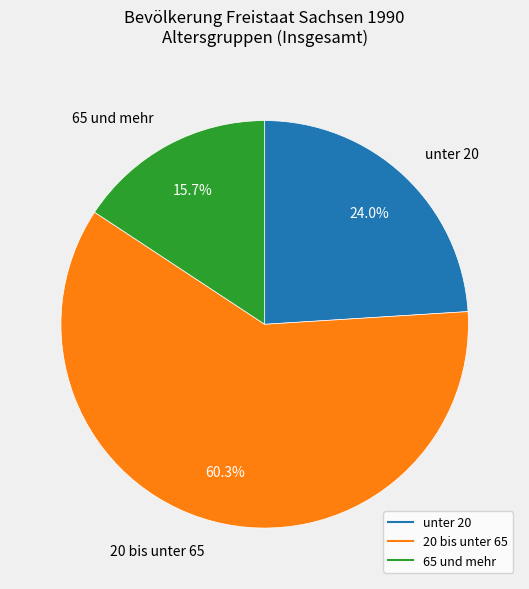

Is there a majority slice in this chart?

Yes